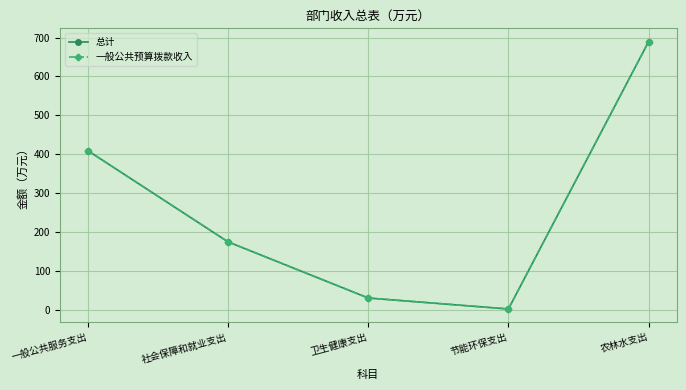

Does the chart have visible grid lines?

Yes